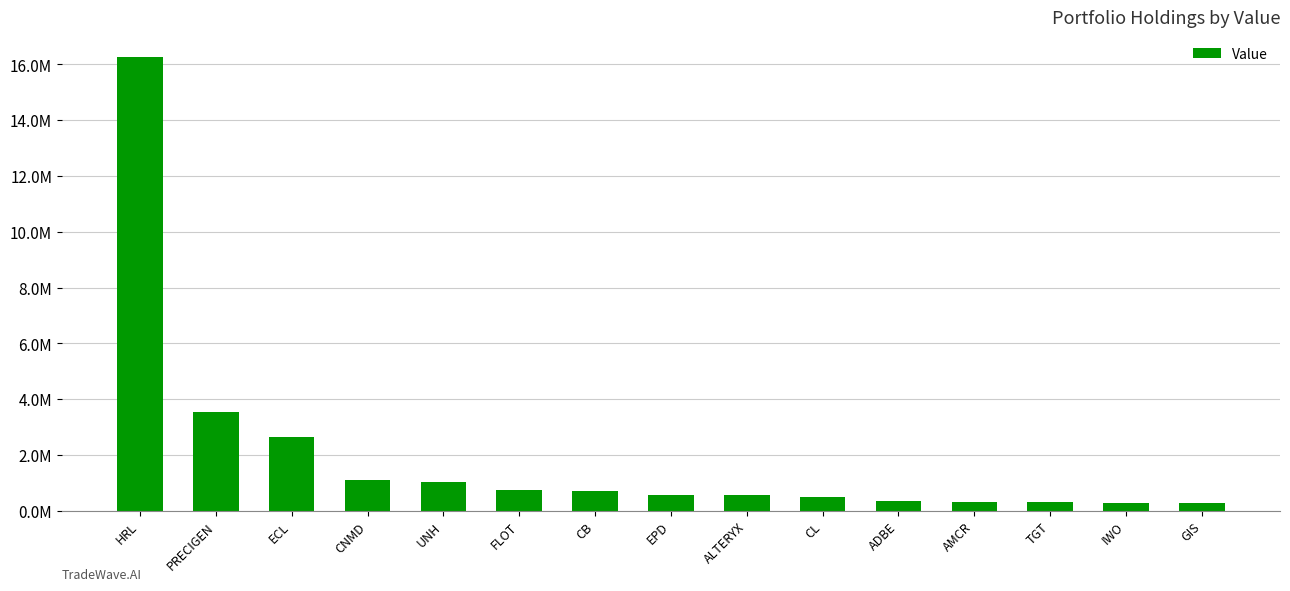

True or false: the data shows 564279 at ALTERYX.

True